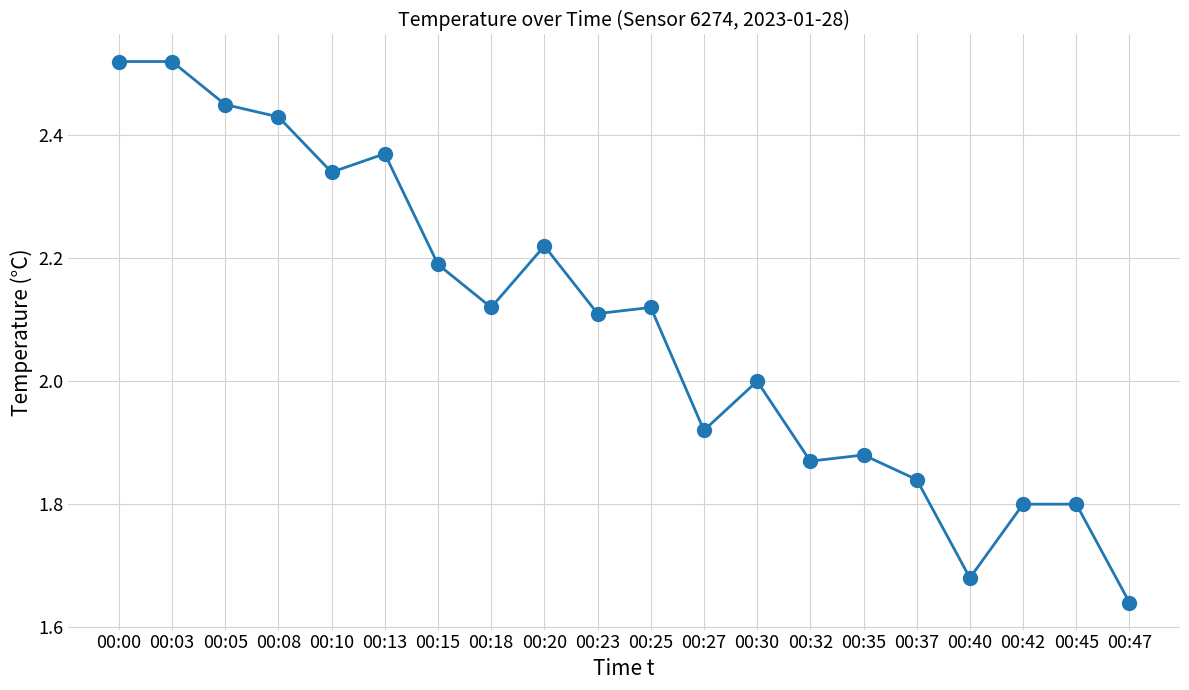

True or false: there are more than 1 points higher than both neighbors.

True